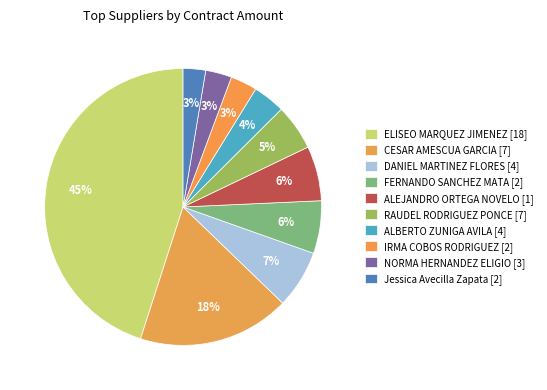

How many slices are in this pie chart?

10